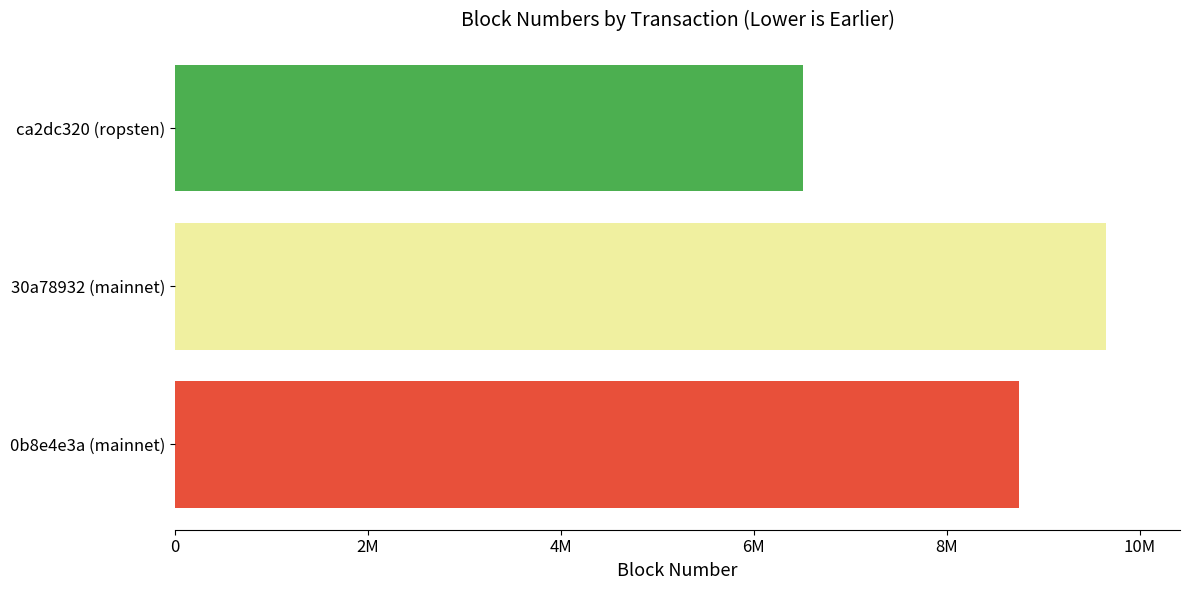

How many series are shown in this chart?

1